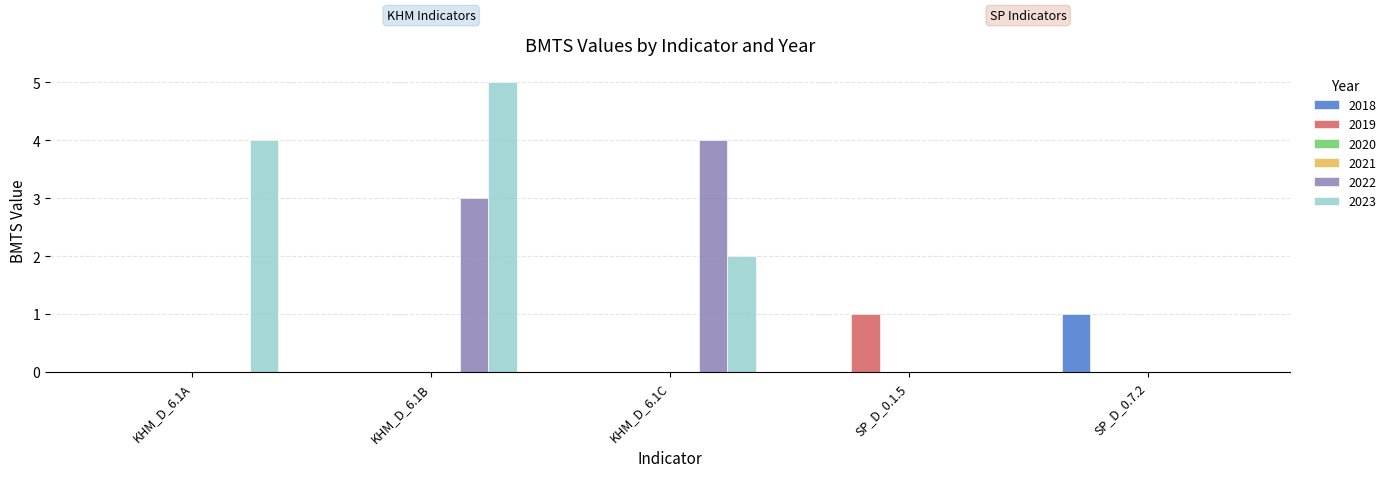

Where is KHM_D_6.1C nearest to the value 2?

2023